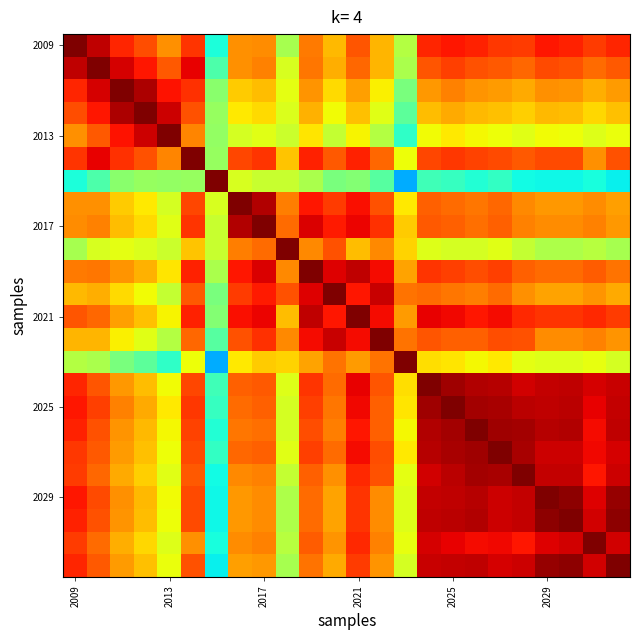

At which category is the sum across all series the highest?

2025